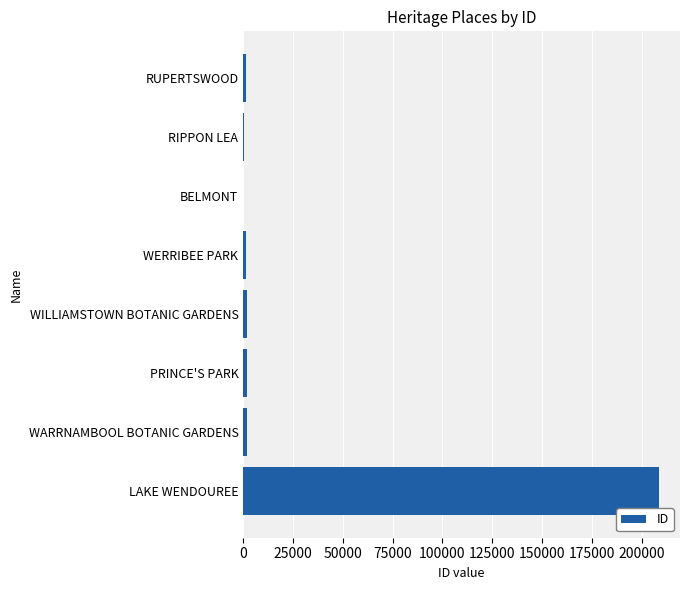

The value at LAKE WENDOUREE is 208835. True or false?

True